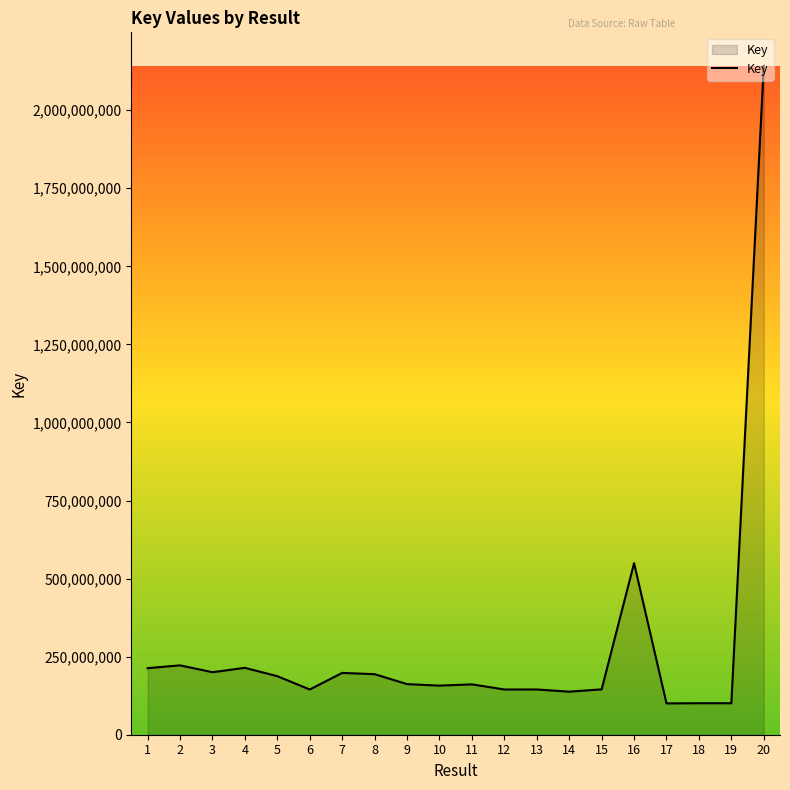

Which has a higher value, 10 or 5?

5